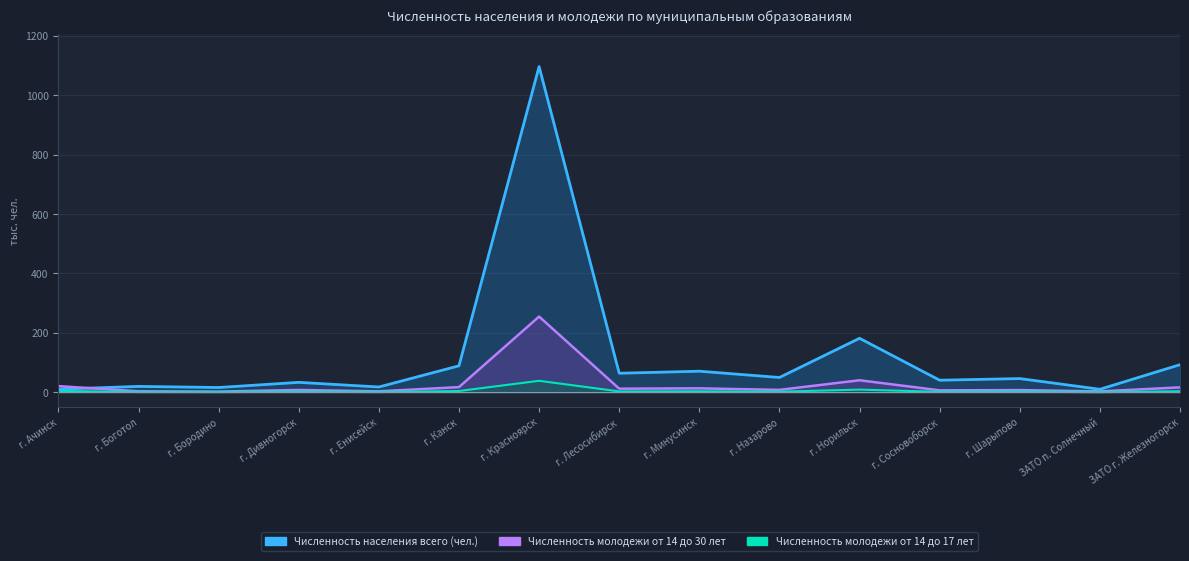

The Численность населения всего (чел.) series shows 17.8 at г. Енисейск. True or false?

True